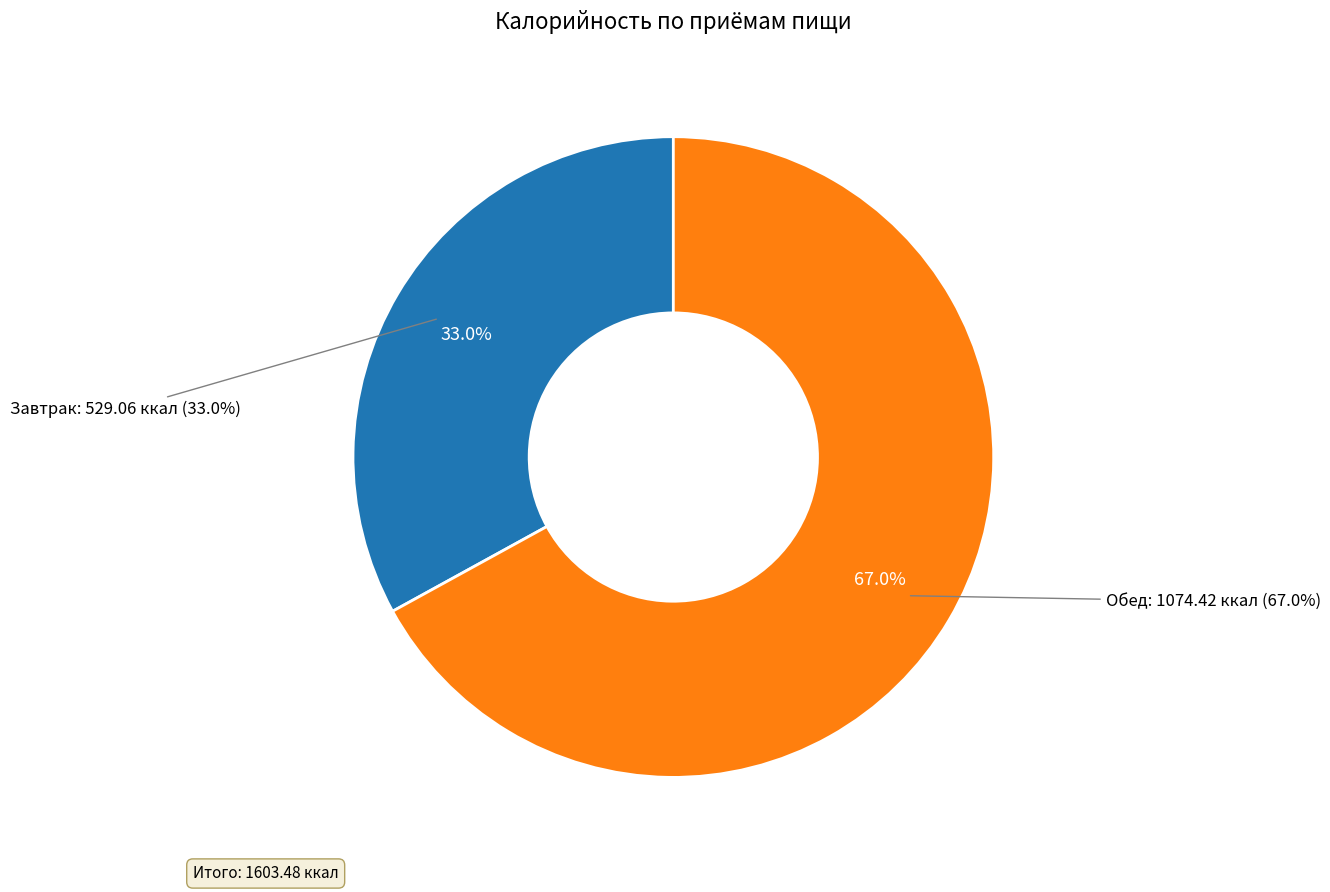

Rank the categories by value from highest to lowest.

Обед, Завтрак